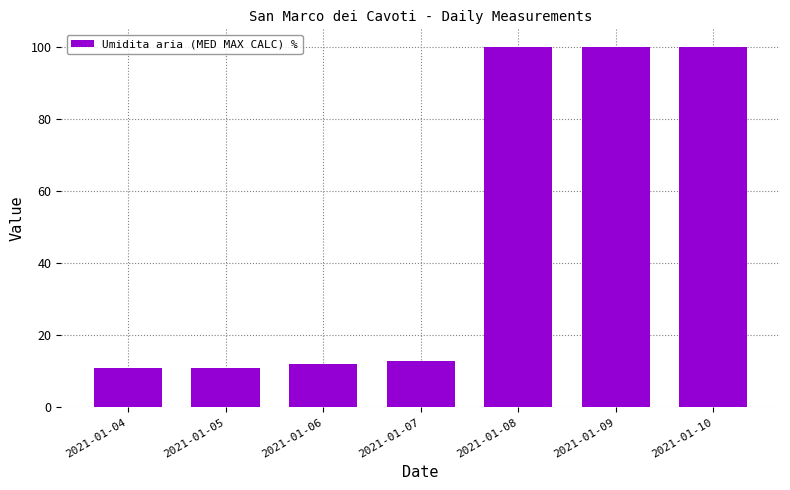

What is the approximate value at 2021-01-05, to the nearest 10?

10